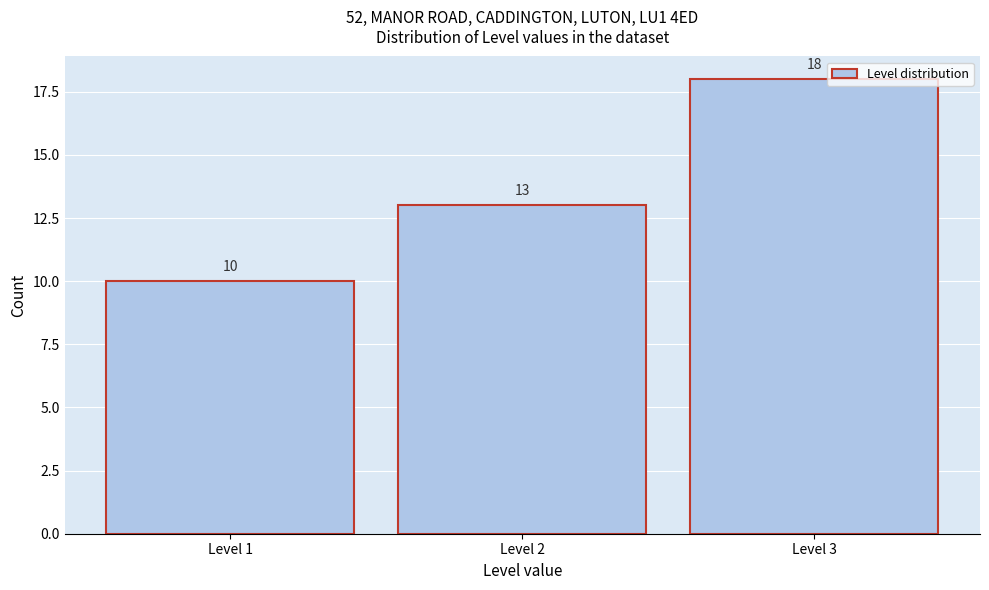

Reading left to right, transcribe this chart: for each bar, give the range it covers on the x-axis and its height.

0.5 to 1.5: 10
1.5 to 2.5: 13
2.5 to 3.5: 18